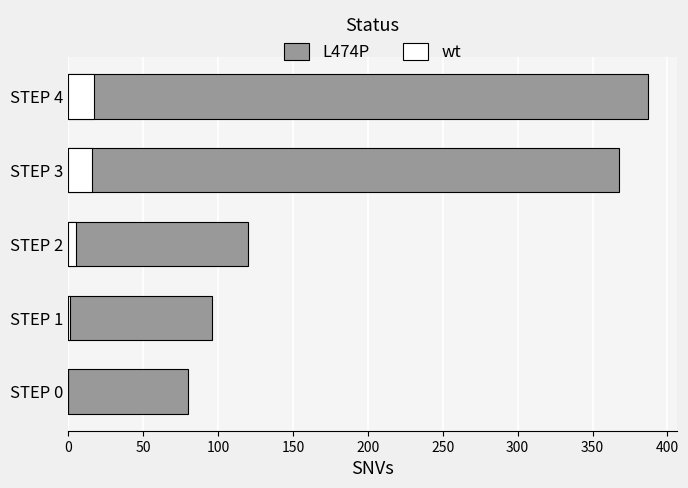

Reading left to right, extract all data points from this chart.

L474P: 387	368	120	96	80
wt: 17	16	5	1	0